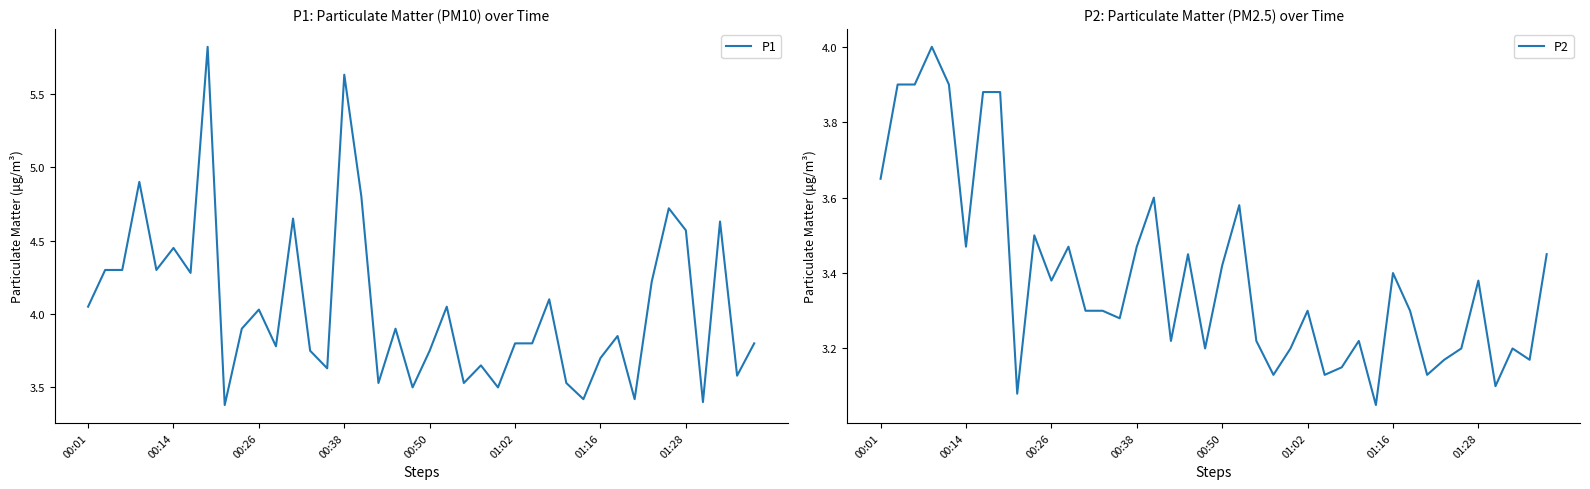

Read the P1 value at 00:50.

3.8